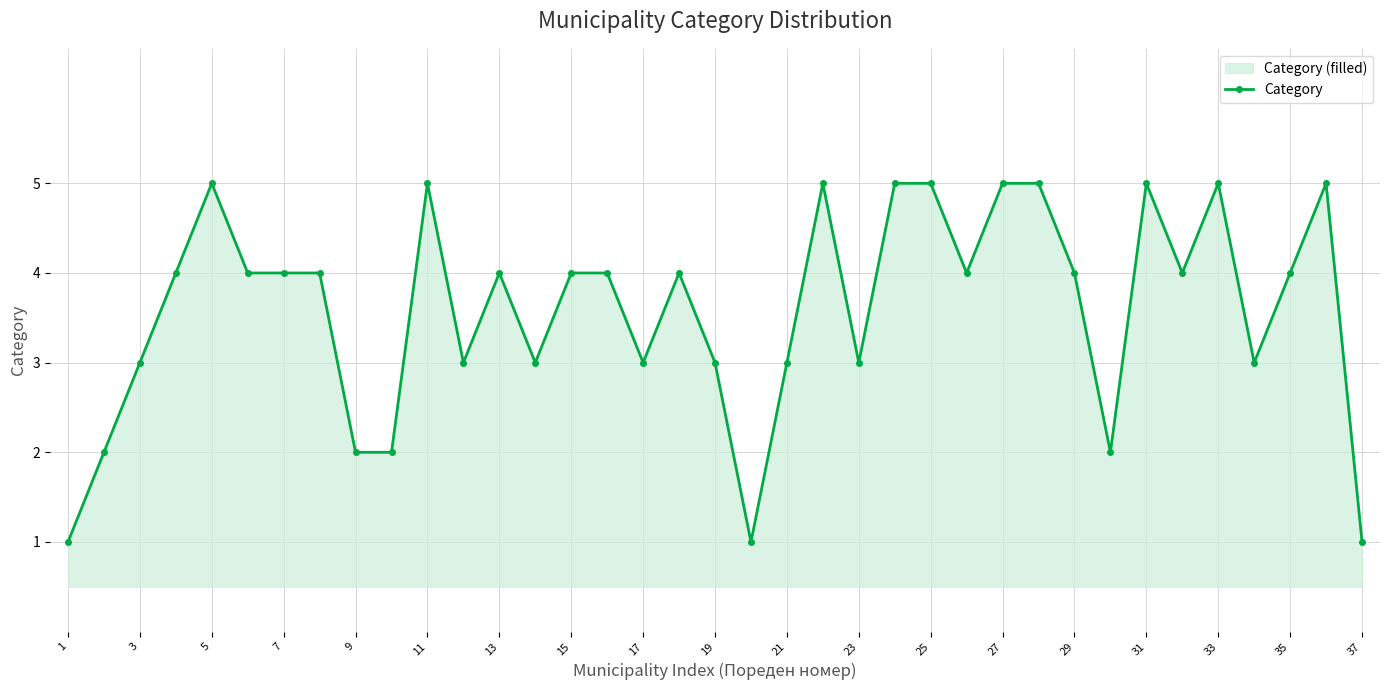

Is it true that the value at 27 is 5?

True